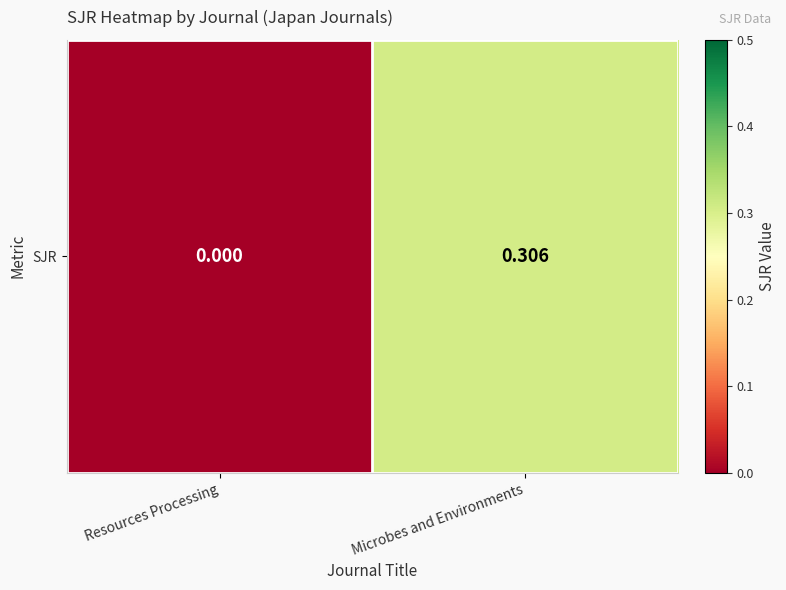

Which category has the highest value across all series?

Microbes and Environments